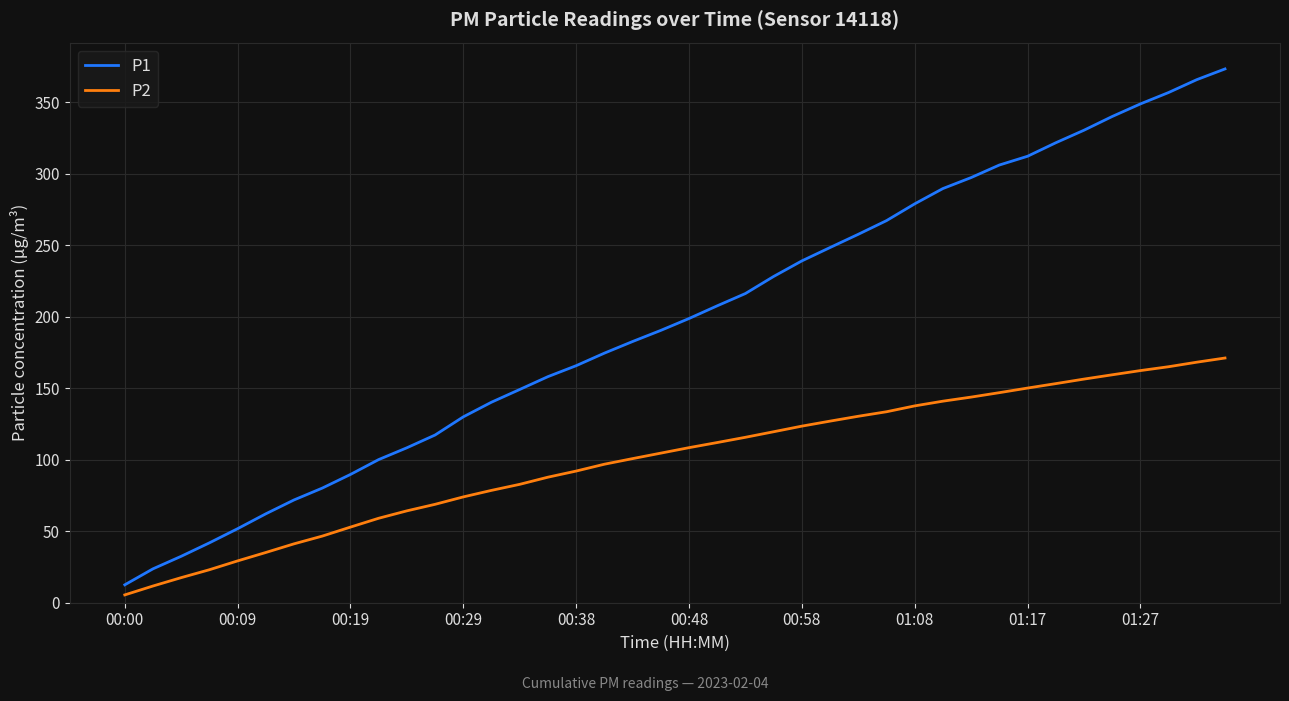

True or false: P1 and P2 cross at least once.

False